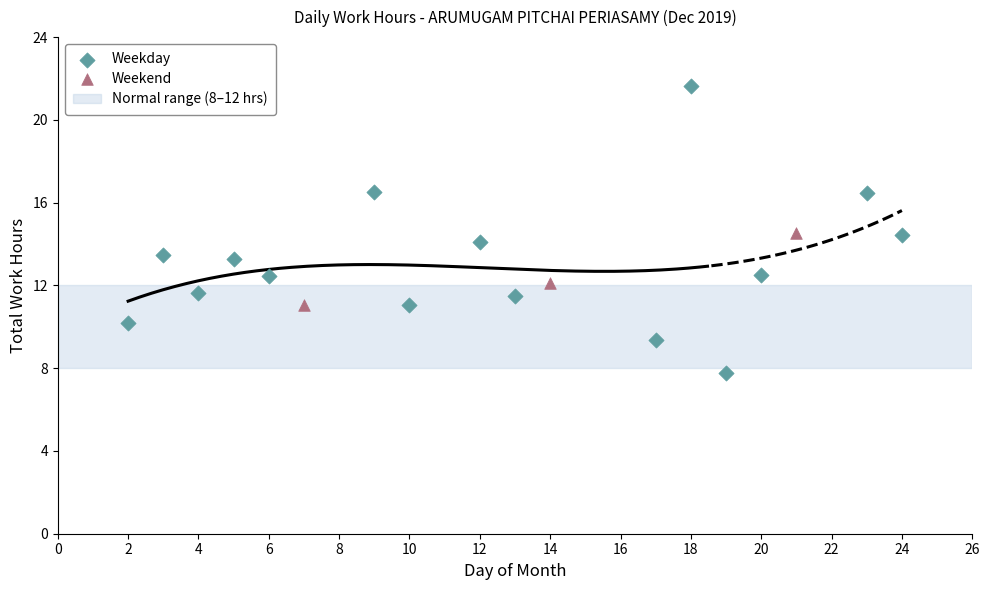

Which series contains the highest Y value?

Weekday